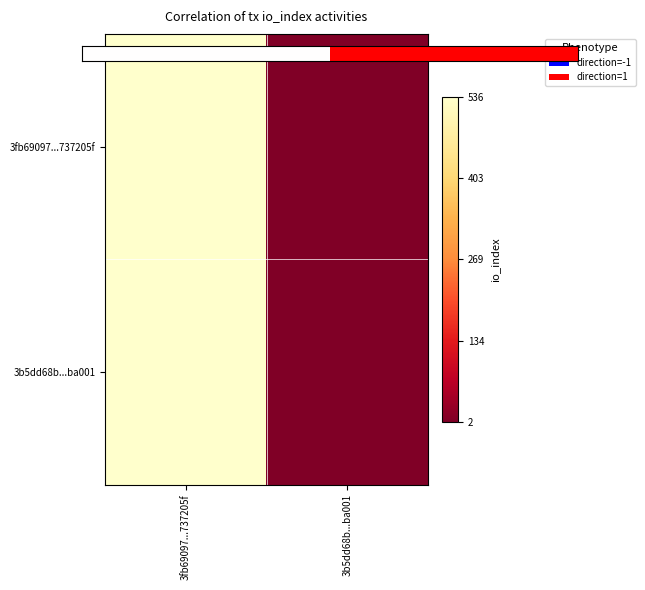

At which category is the sum across all series the highest?

3fb69097...737205f